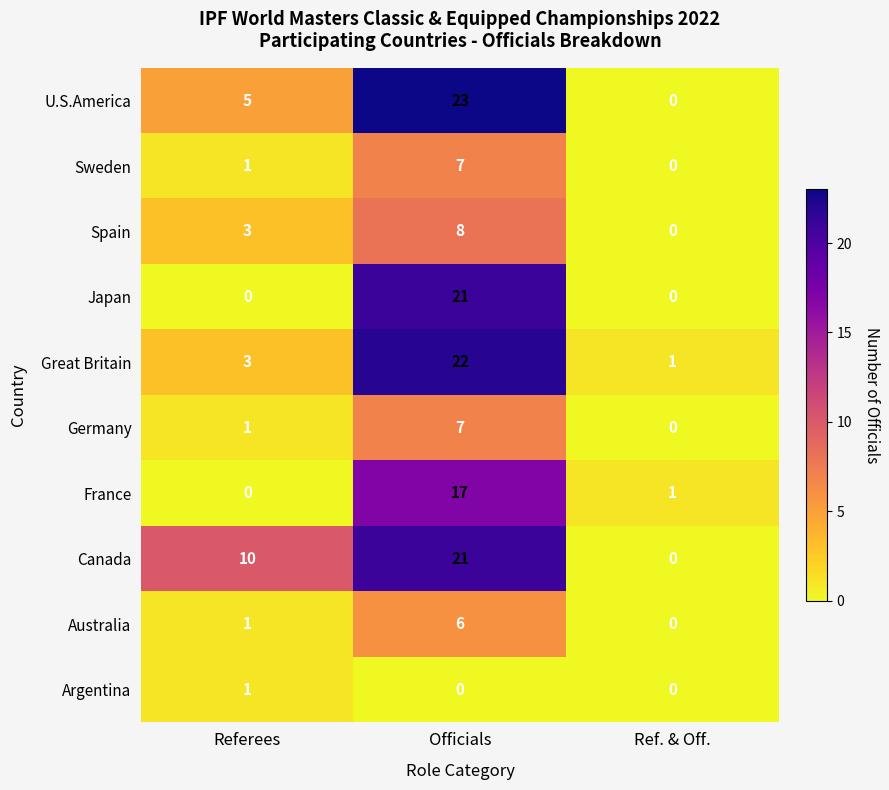

Which series has the largest total across all categories?

Canada